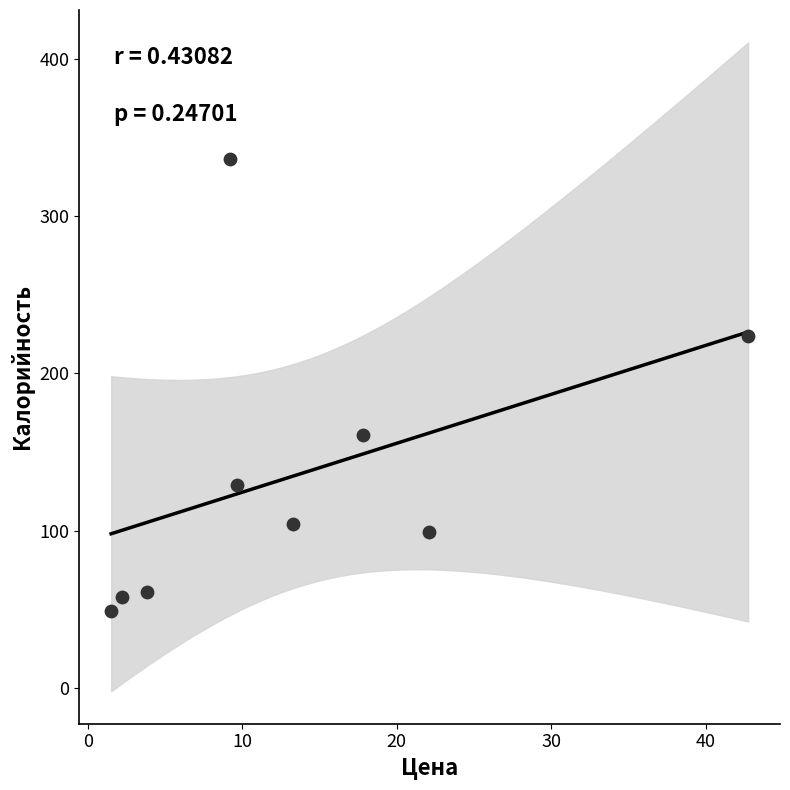

What is the average Y value?

136